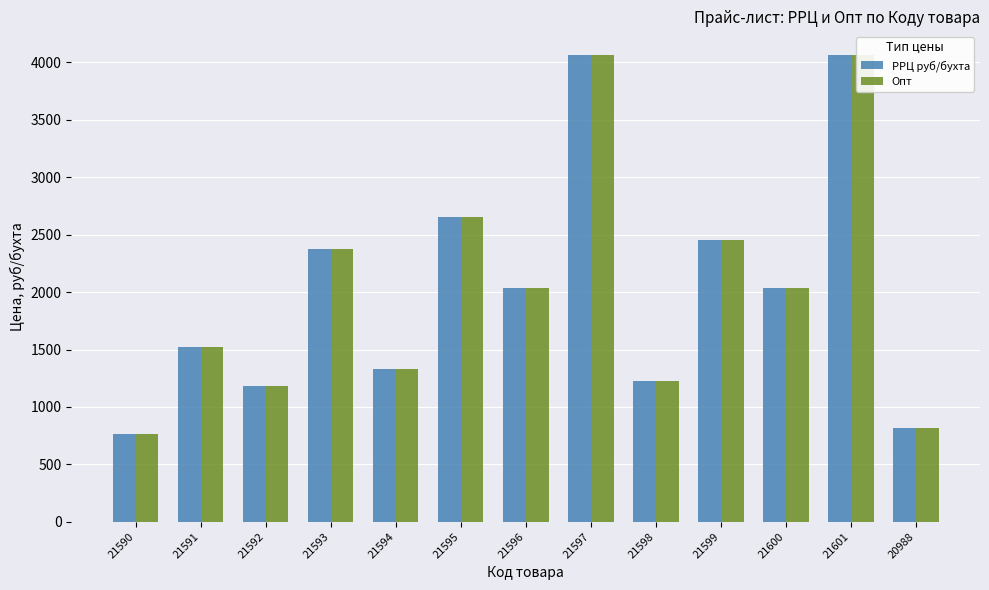

What is the difference between the maximum and minimum values in the РРЦ руб/бухта series?

3305.2